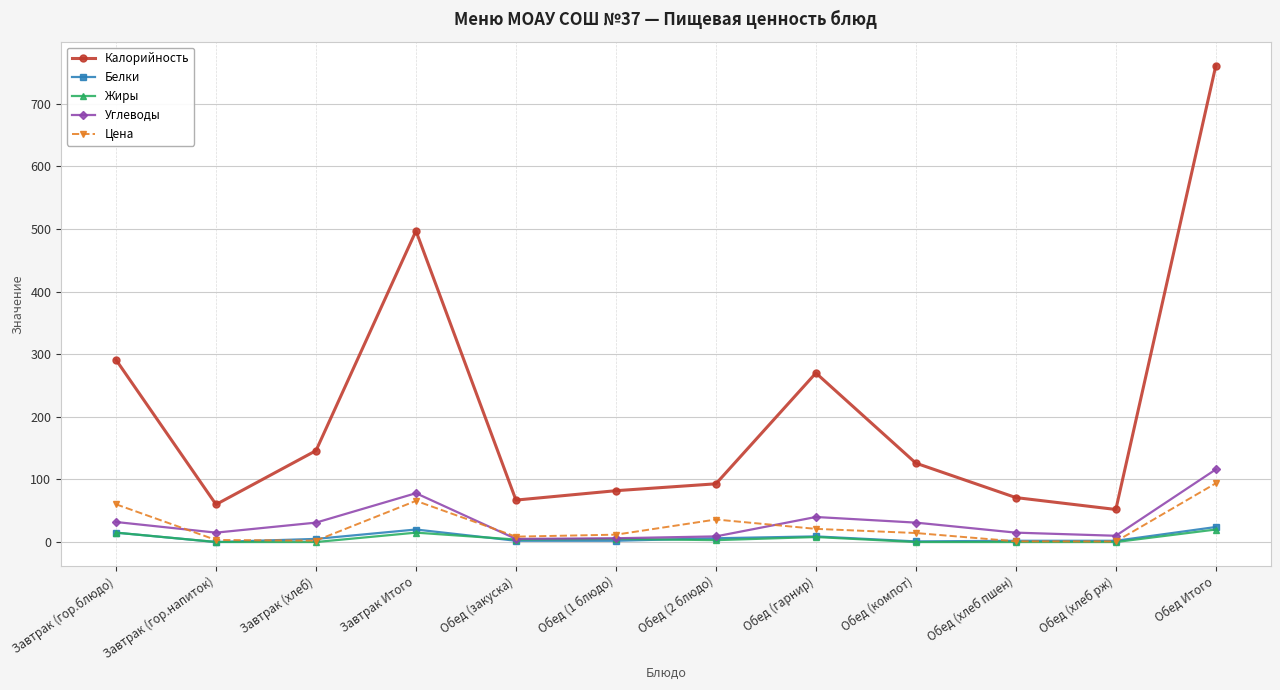

Read the Белки value at Завтрак (хлеб).

5.0